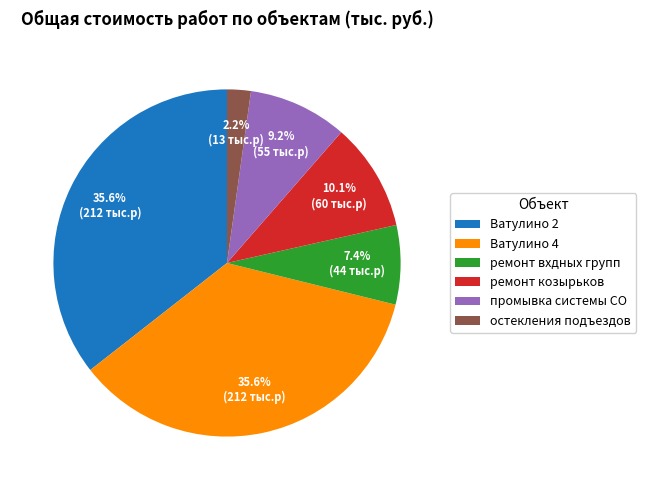

Count the number of slices in the pie.

6